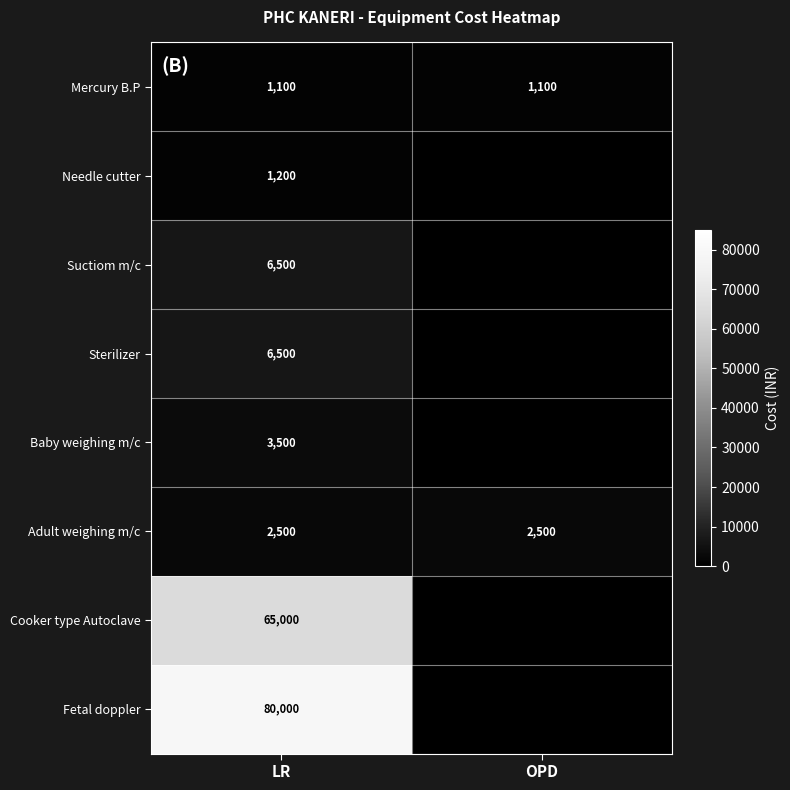

What is the sum of all Mercury B.P values?

2200